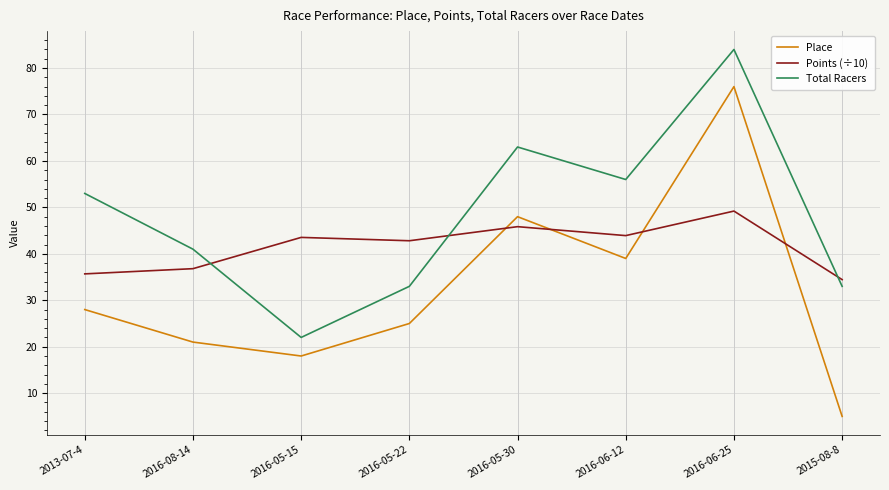

Which series has the largest total across all categories?

Total Racers